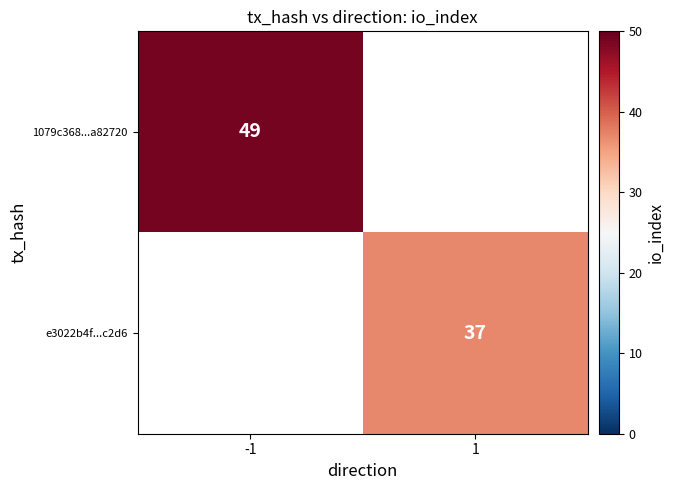

What is the smallest value displayed?

37.0